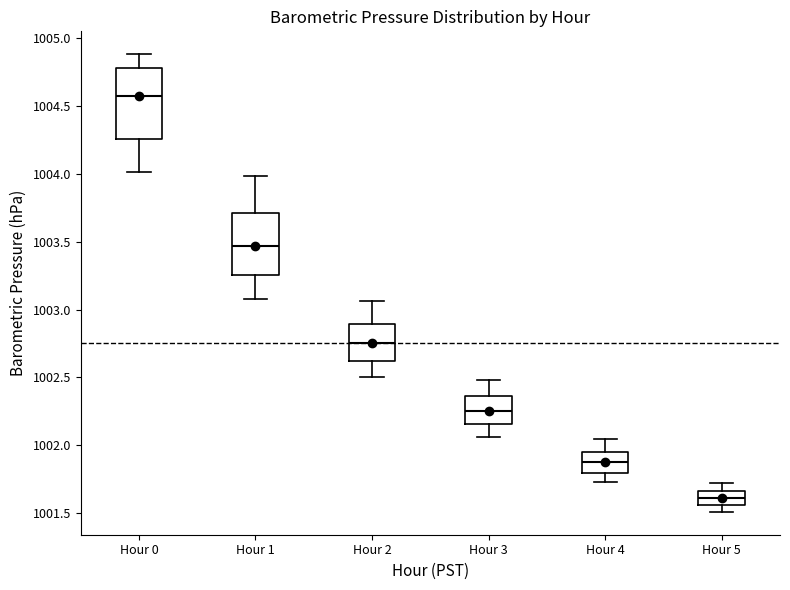

Comparing the boxes themselves (not the whiskers), which one is the tallest?

Hour 0